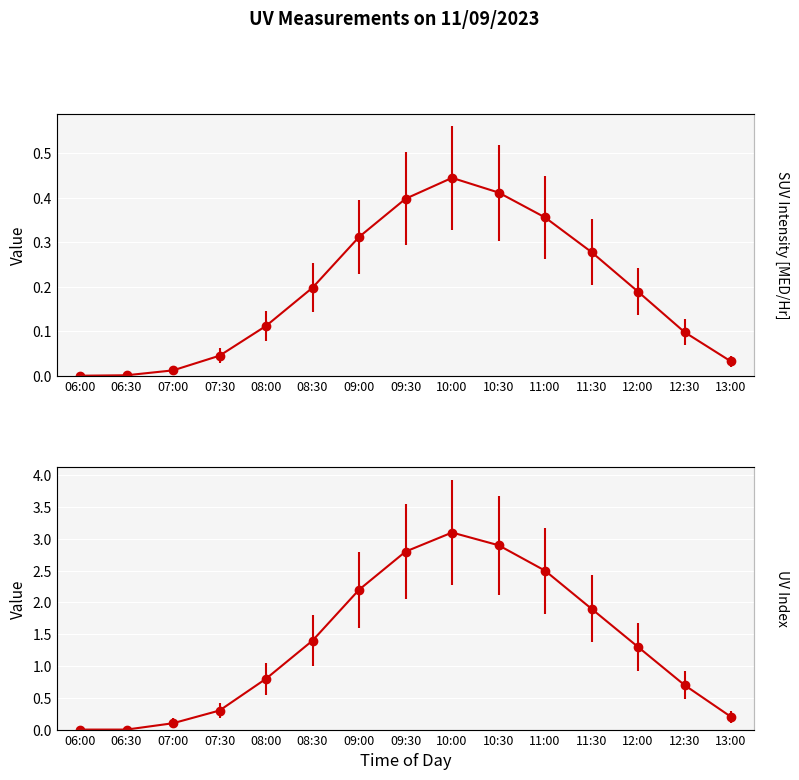

How many interior local peaks does the UV Index series have?

1